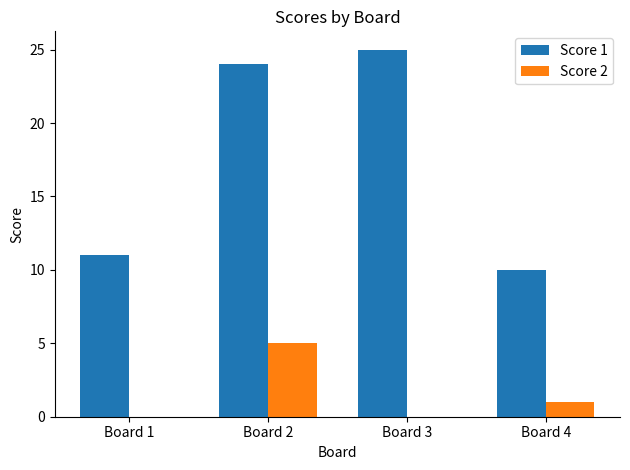

The Score 2 series shows -3 at Board 1. True or false?

False